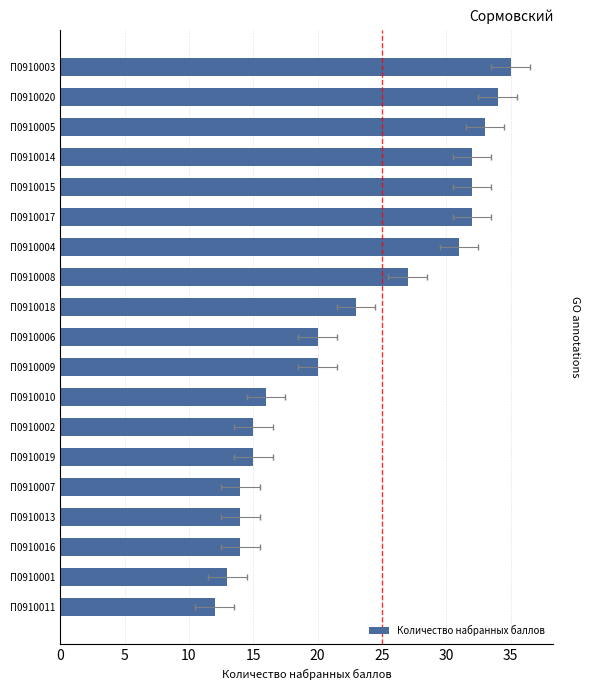

How many bars are there in total?

19